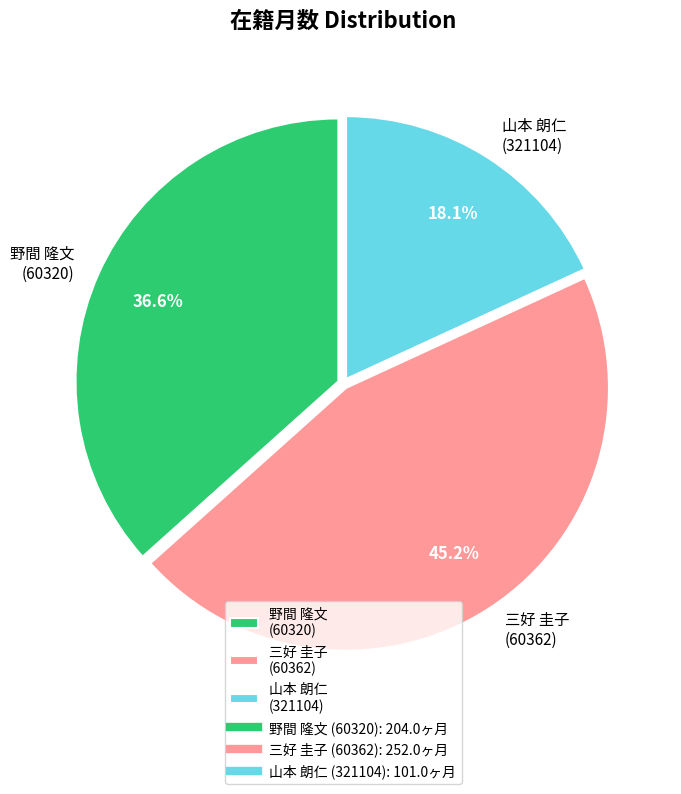

Count the number of slices in the pie.

3